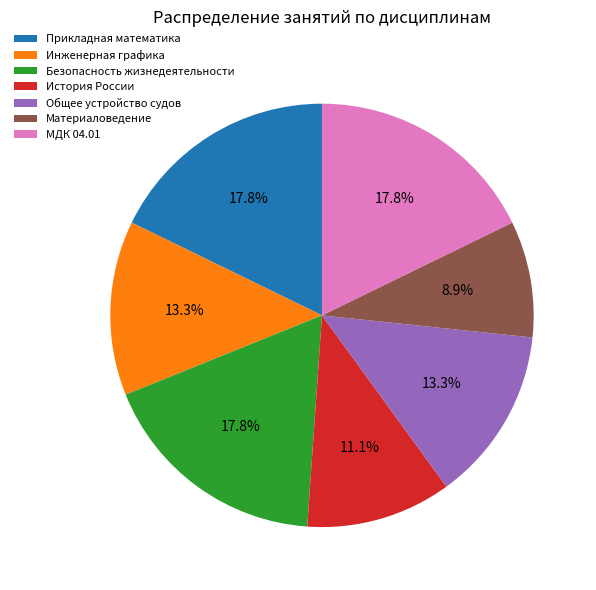

How many segments does this pie chart have?

7